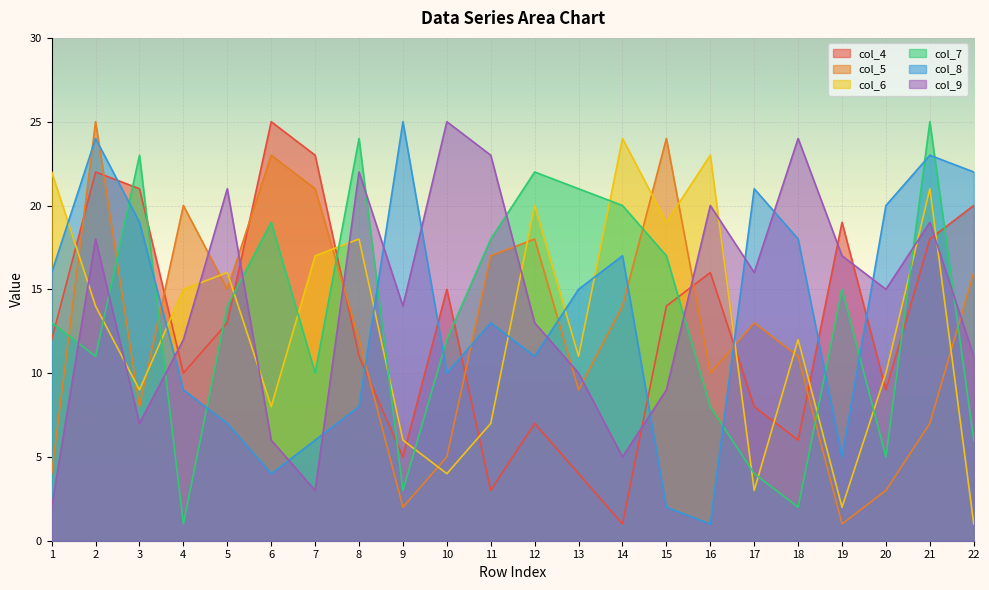

At how many categories does at least one series exceed 23?

9